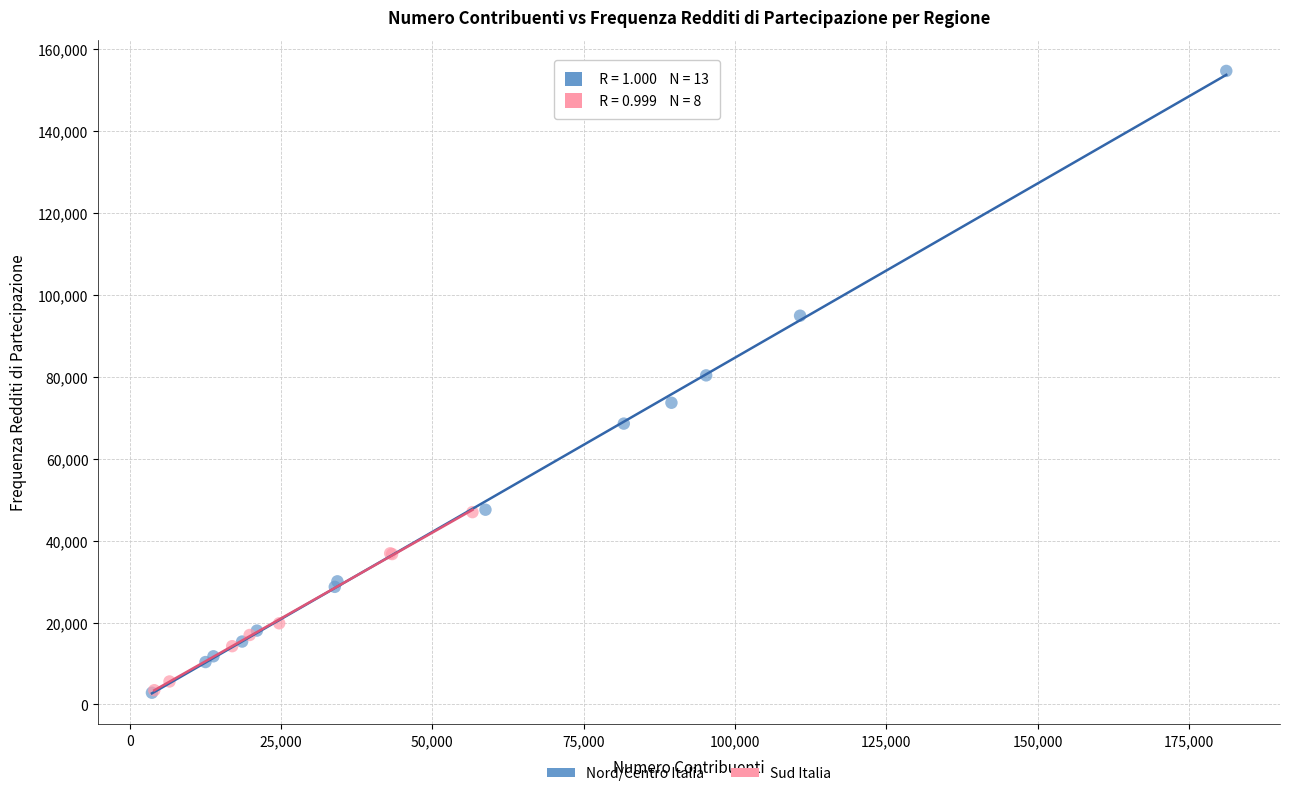

Which series contains the highest Y value?

Nord/Centro Italia